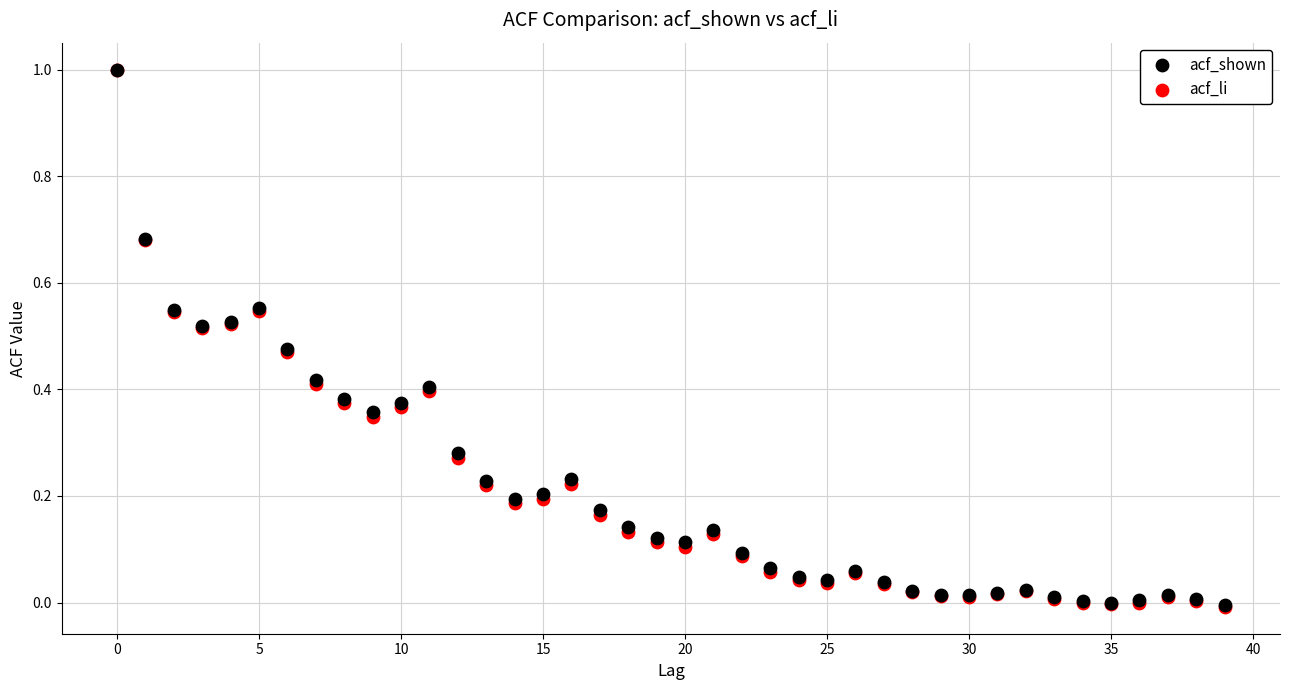

What are all the series names shown in the legend?

acf_shown, acf_li